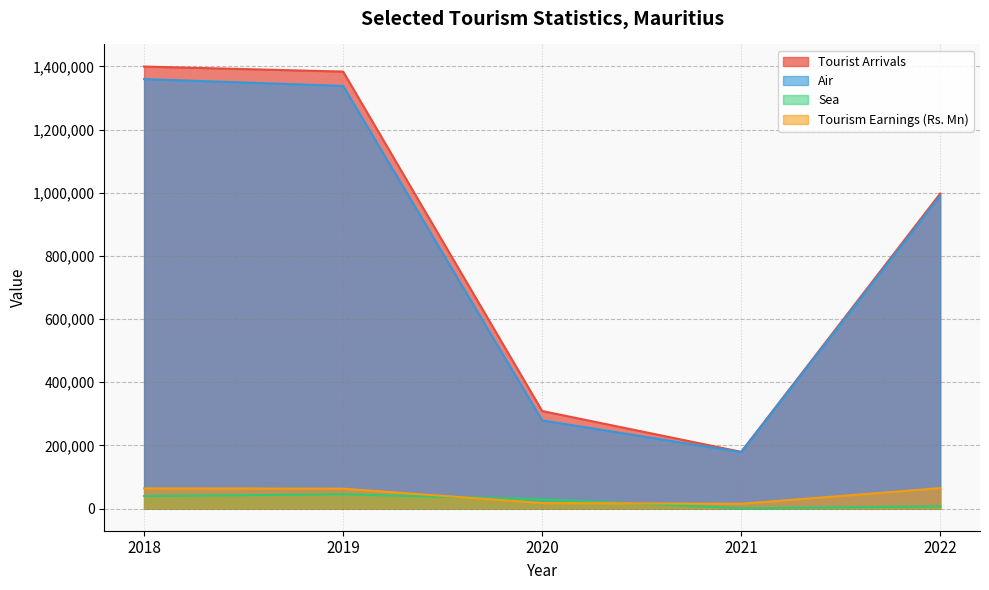

Reading left to right, list all the values displayed in this chart.

Tourist Arrivals: 1399408	1383488	308980	179780	997290
Air: 1359688	1338235	279325	178733	990099
Sea: 39720	45253	29655	1047	7191
Tourism Earnings (Rs. Mn): 64037	63107	17664	15253	64845